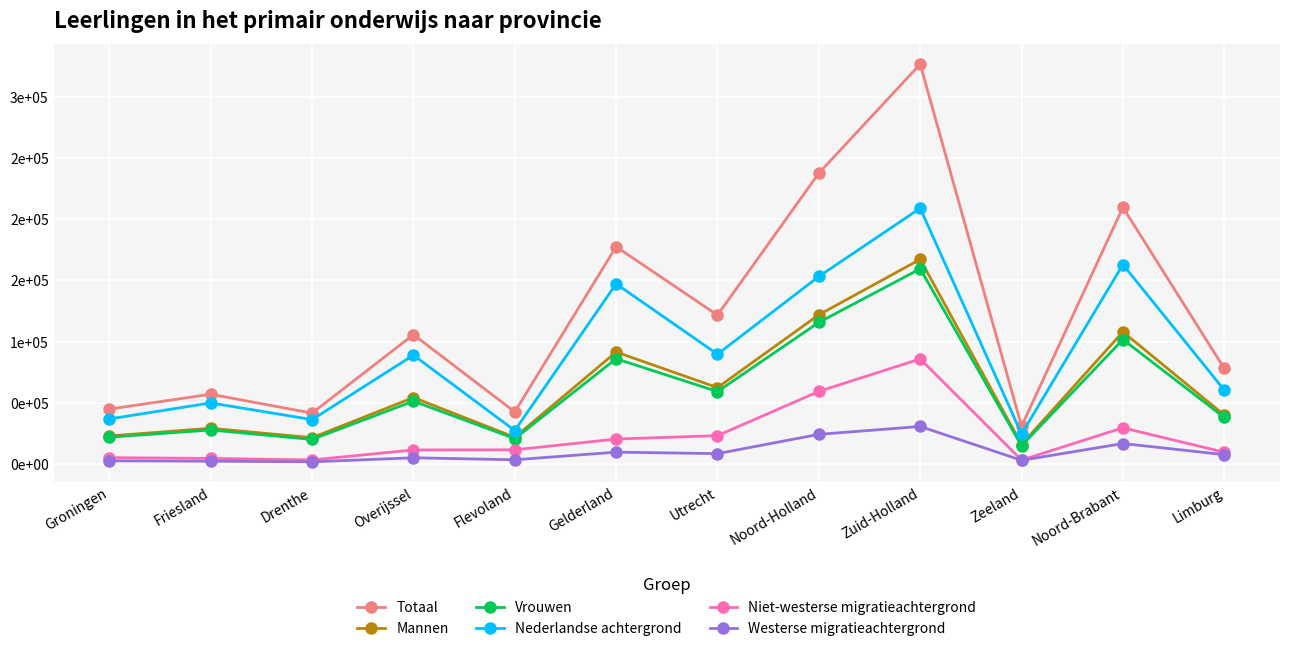

At how many categories does at least one series exceed 81327?

6